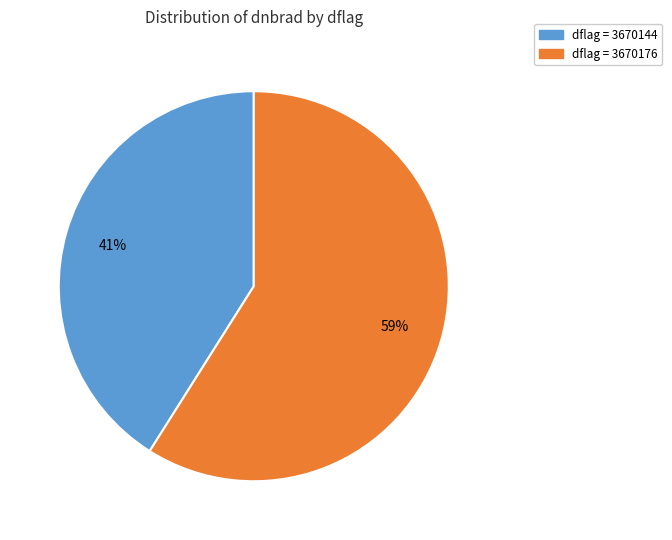

What is the largest slice in the pie chart?

dflag = 3670176